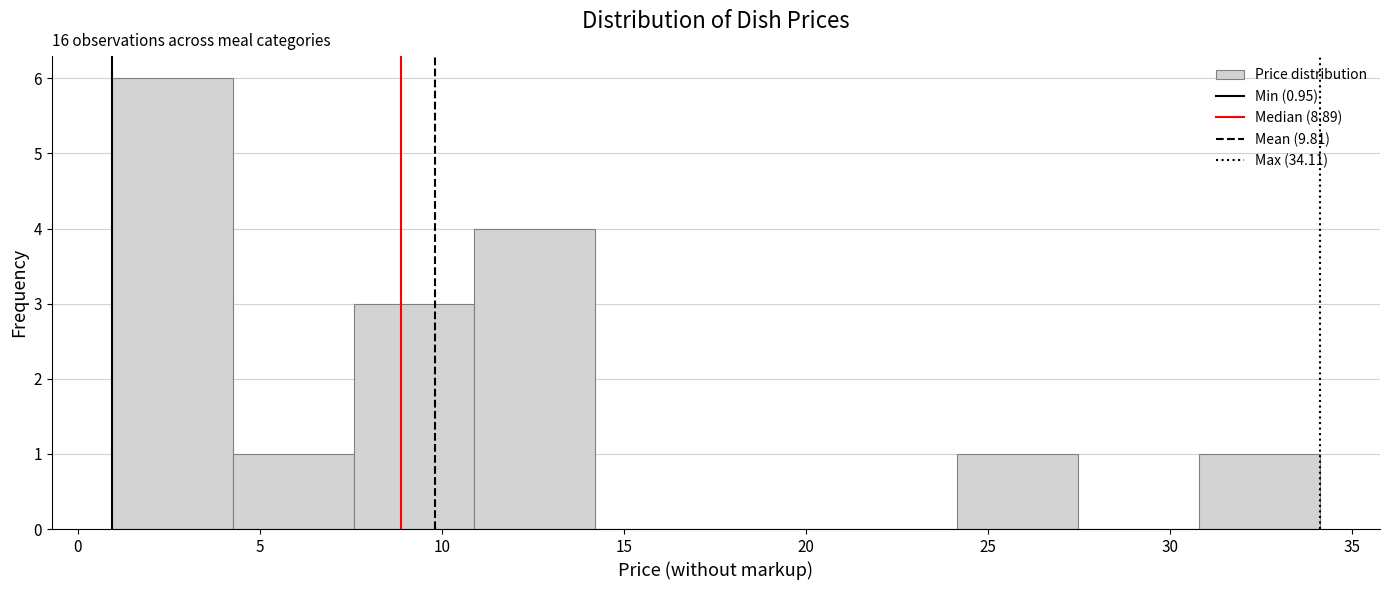

Over which range of the x-axis is the bar tallest?

1.0 to 4.5